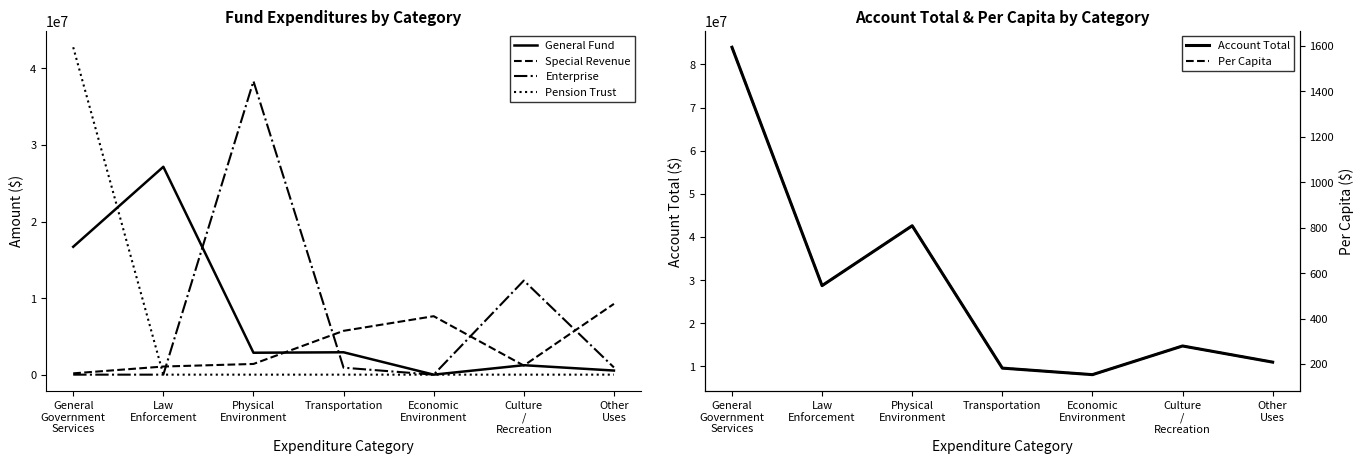

At which label is Enterprise closest to 19168908?

Culture
/
Recreation